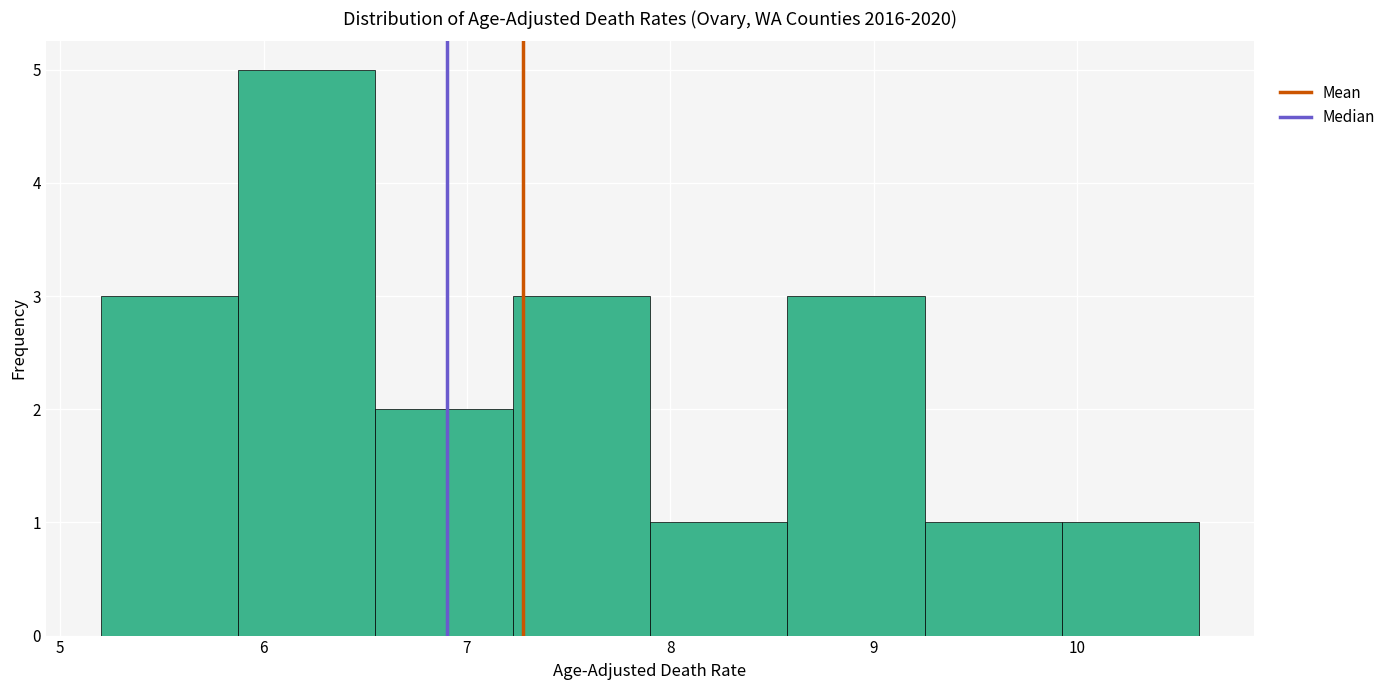

Reading left to right, list every bar in this chart as the range it spans on the x-axis followed by its height. Neither the bar edges nor the heights are printed on the chart, so give them approximately, as read against the axes.

5.2 to 5.9: 3
5.9 to 6.6: 5
6.6 to 7.2: 2
7.2 to 7.9: 3
7.9 to 8.6: 1
8.6 to 9.3: 3
9.3 to 9.9: 1
9.9 to 10.6: 1